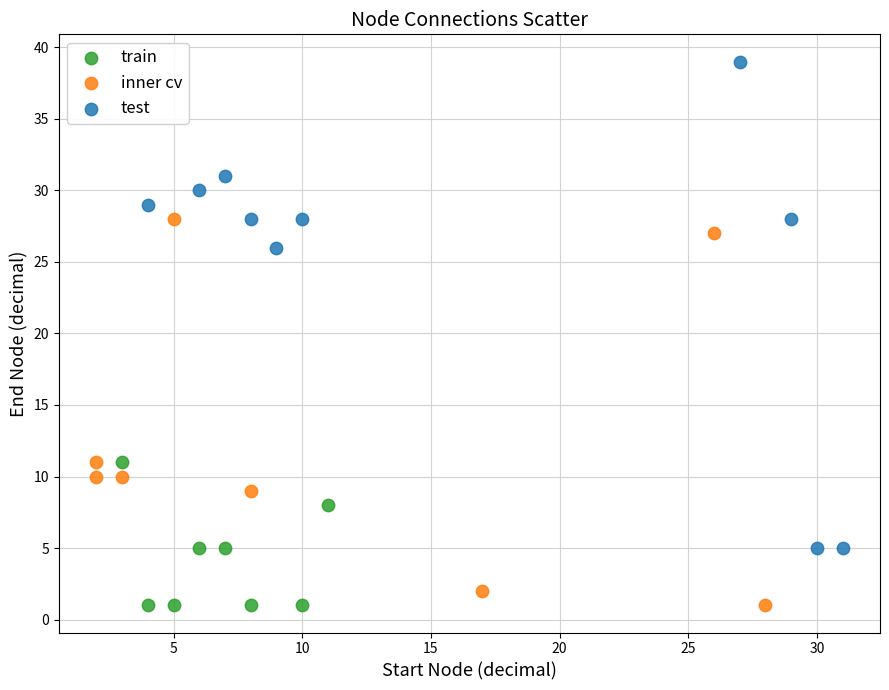

What are all the series names shown in the legend?

train, inner cv, test